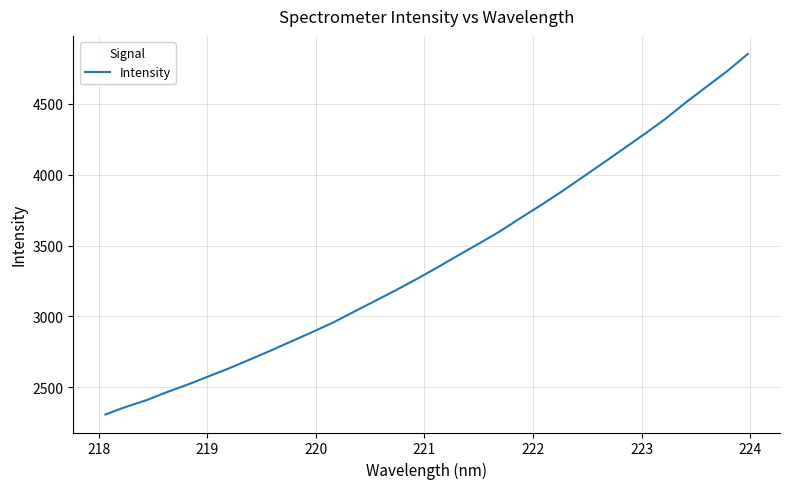

What is the smallest value displayed?

2307.9